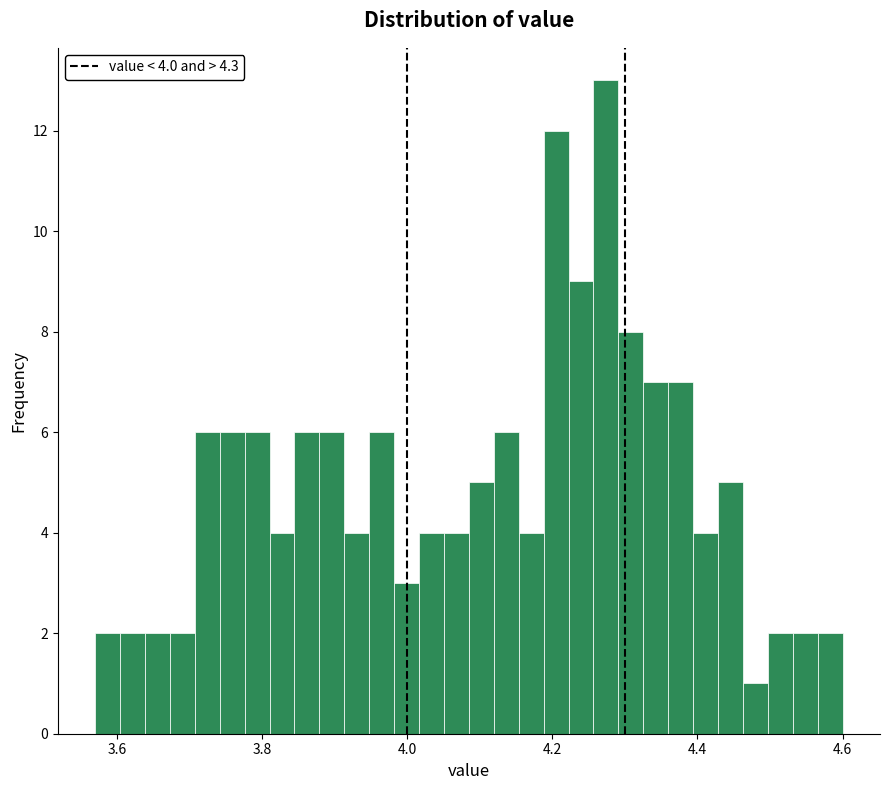

Around what value on the x-axis is the tallest bar? Give the approximate position of its centre, as read against the axis.

4.28